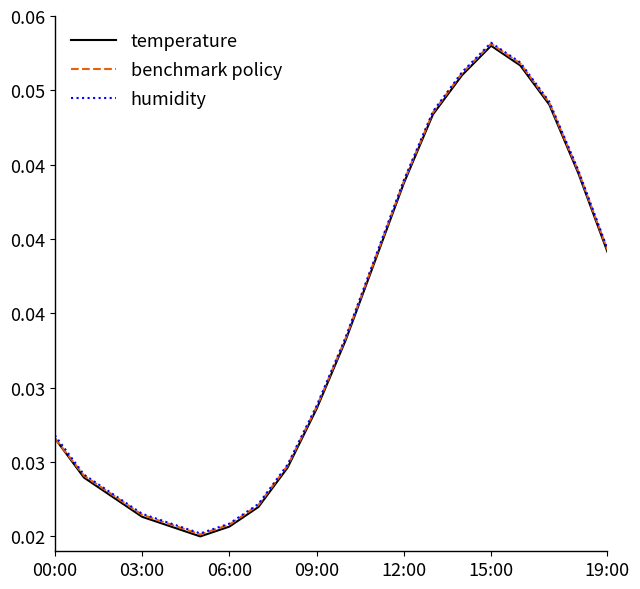

List the series in order of their peak value, highest first.

humidity, benchmark policy, temperature